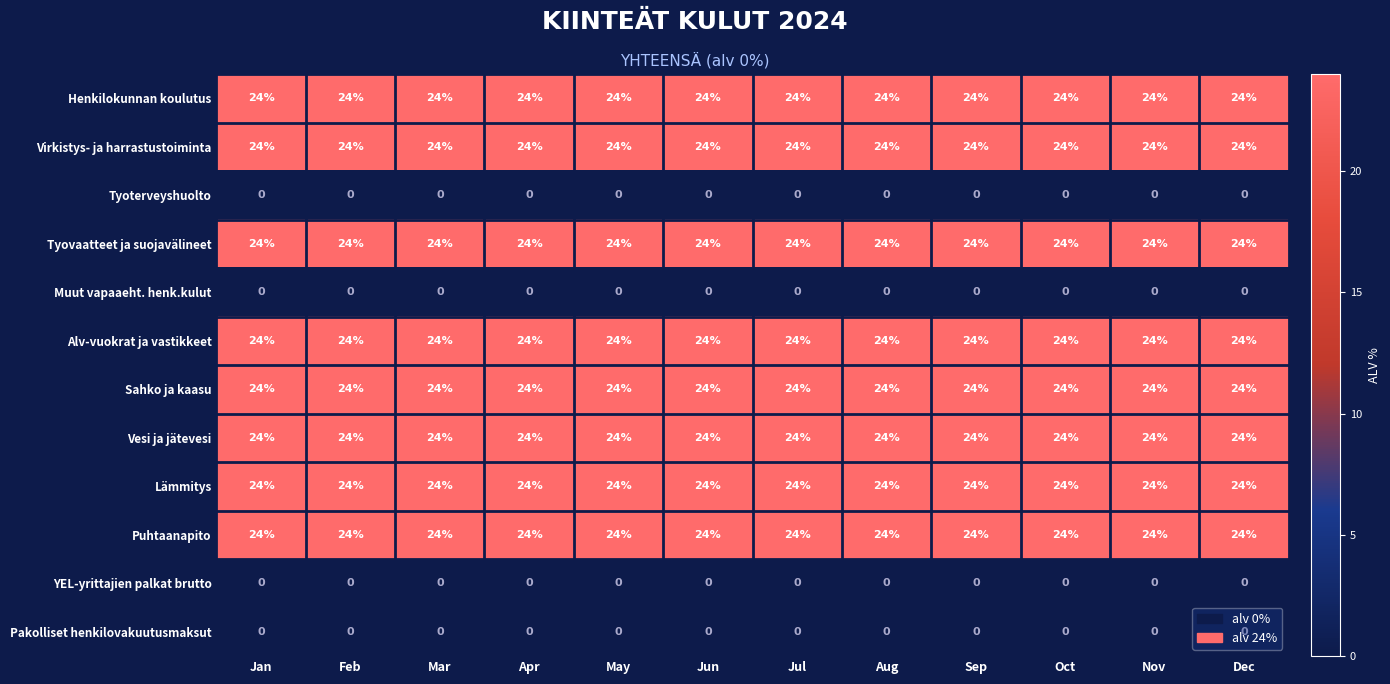

What is the total value across all series at Jan?

192